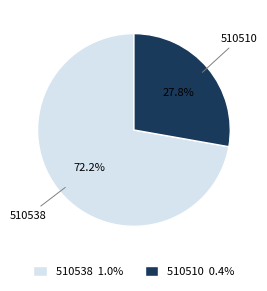

The 510538 slice represents 82% of the pie. True or false?

False